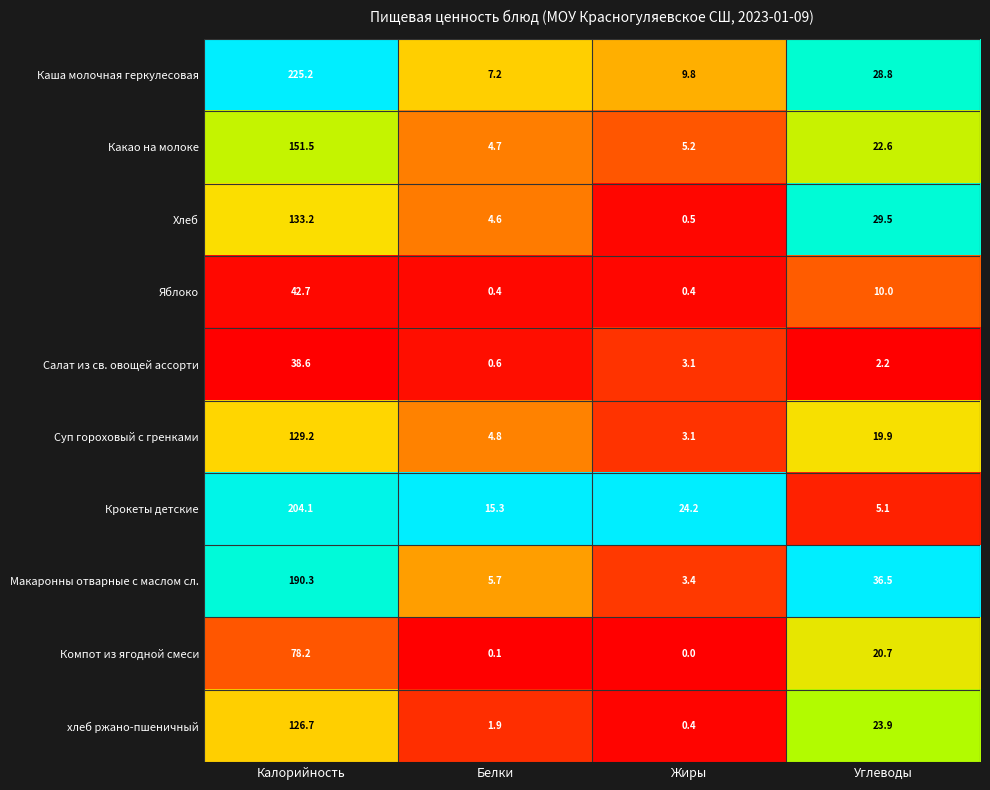

The Суп гороховый с гренками series shows 2.1 at Белки. True or false?

False